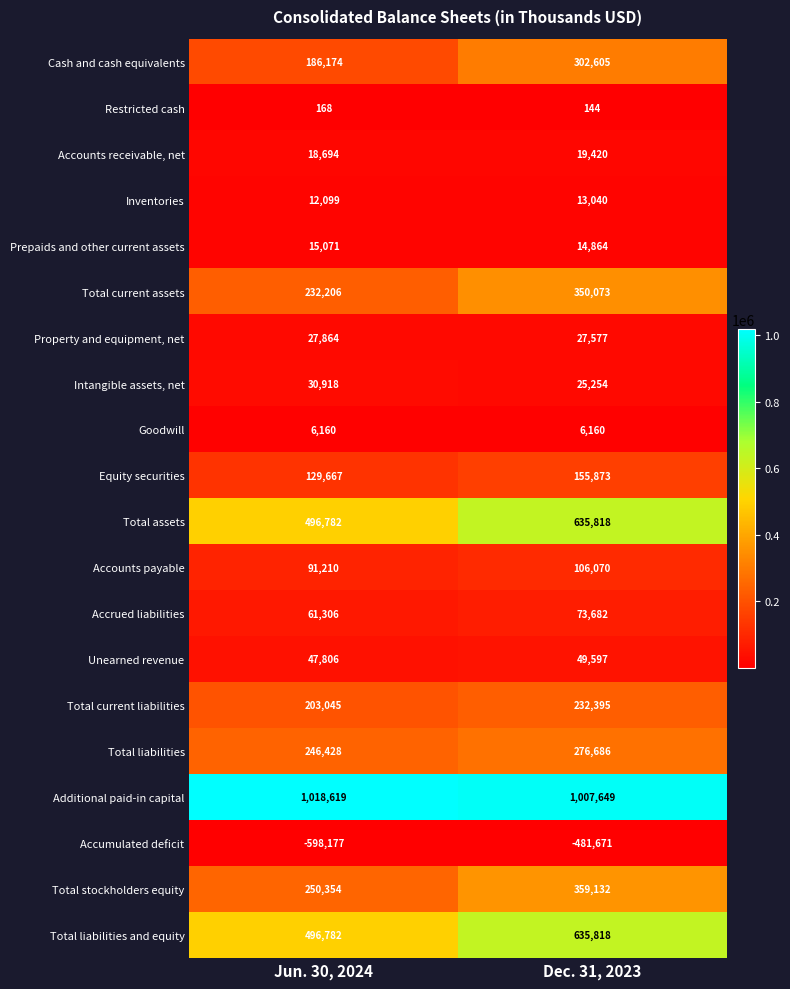

What is the minimum value for Intangible assets, net?

25254